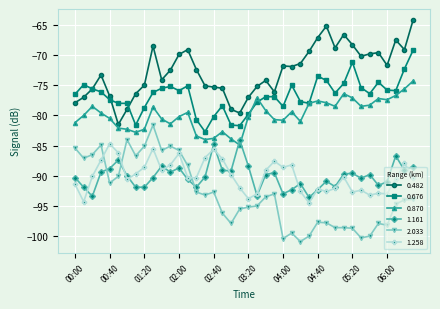

Which series has the largest total across all categories?

0.482